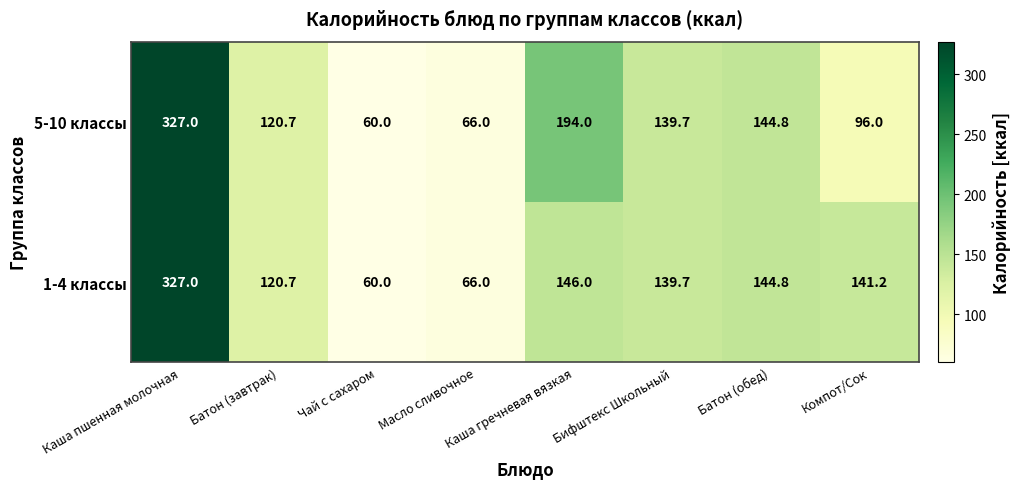

Which series has the largest total across all categories?

5-10 классы